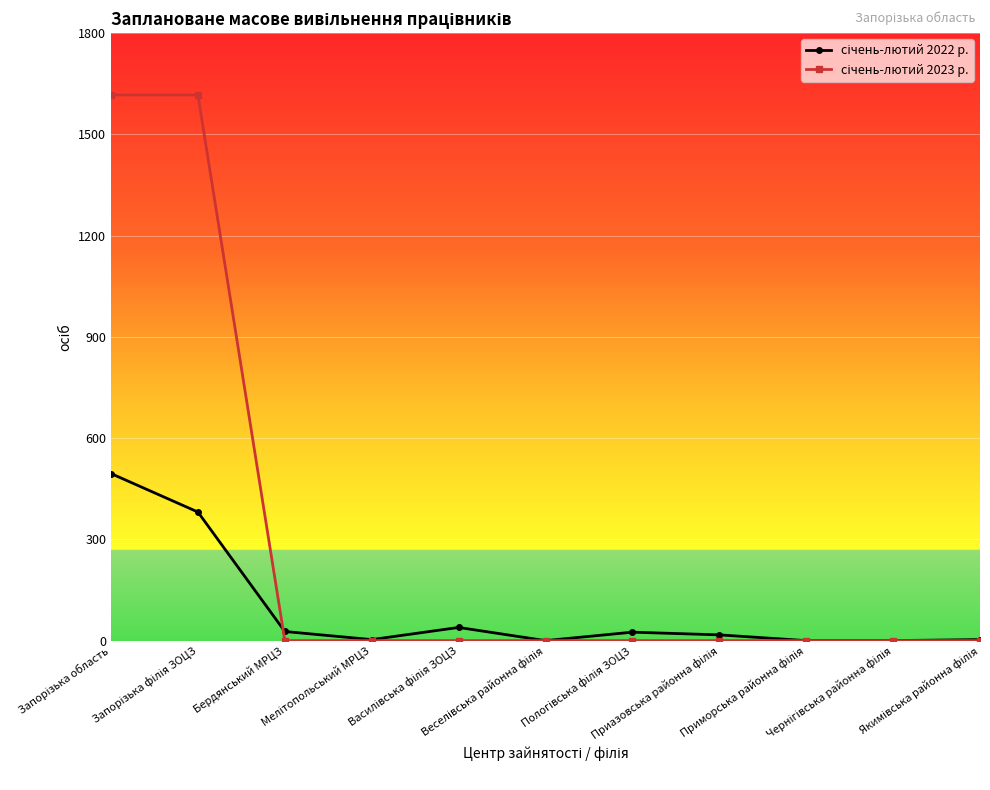

What is the greatest value displayed?

1617